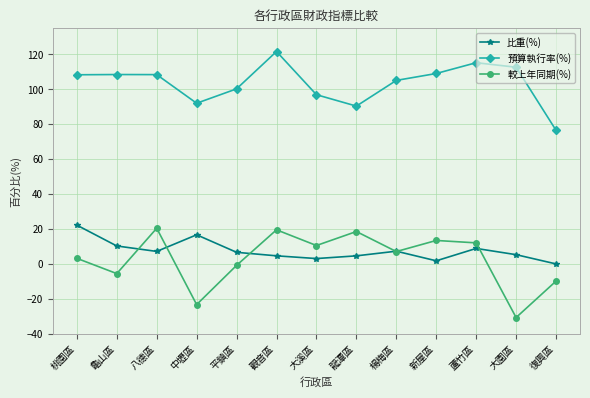

Is the value of 預算執行率(%) at 平鎮區 greater than the value of 比重(%) at 觀音區?

Yes